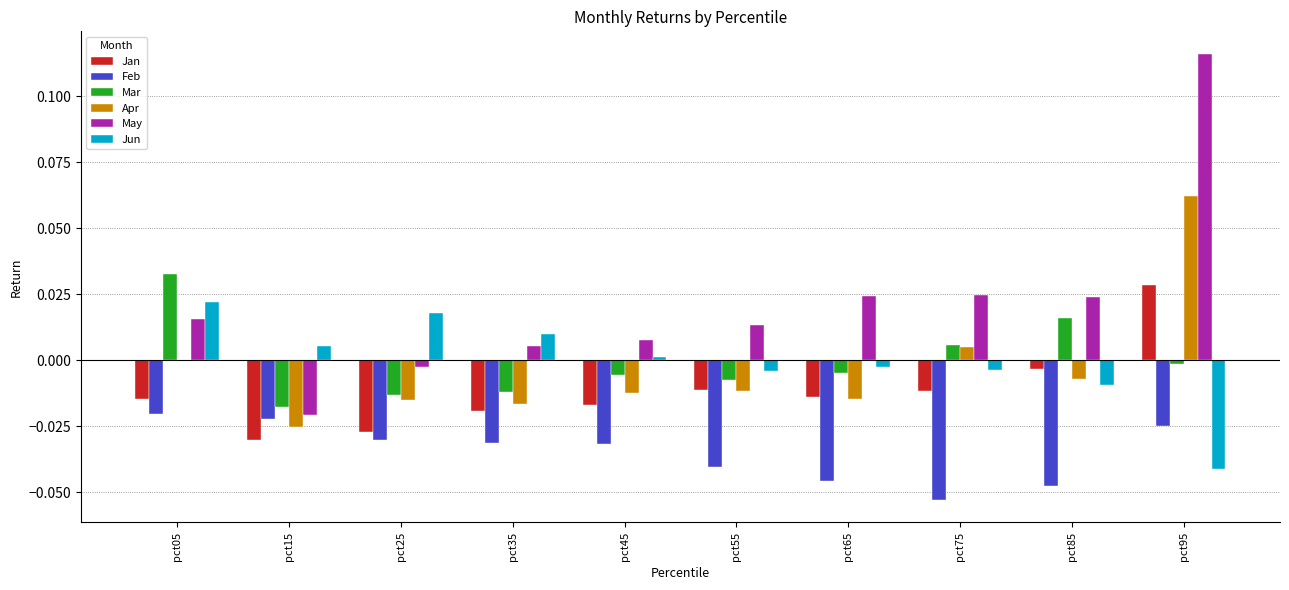

True or false: Jan has a value of -0.0 at pct15.

True